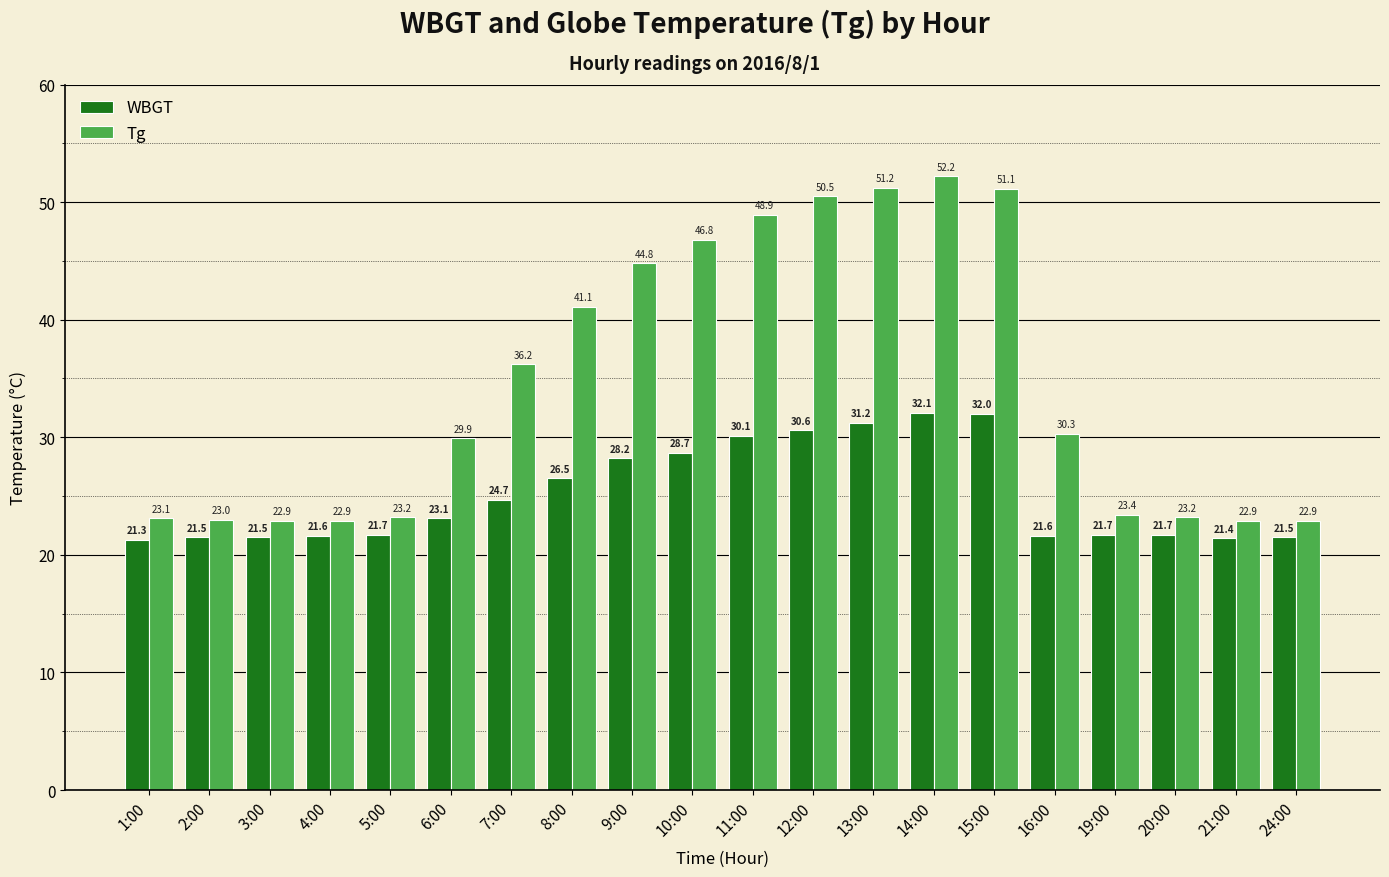

Which series has the largest total across all categories?

Tg